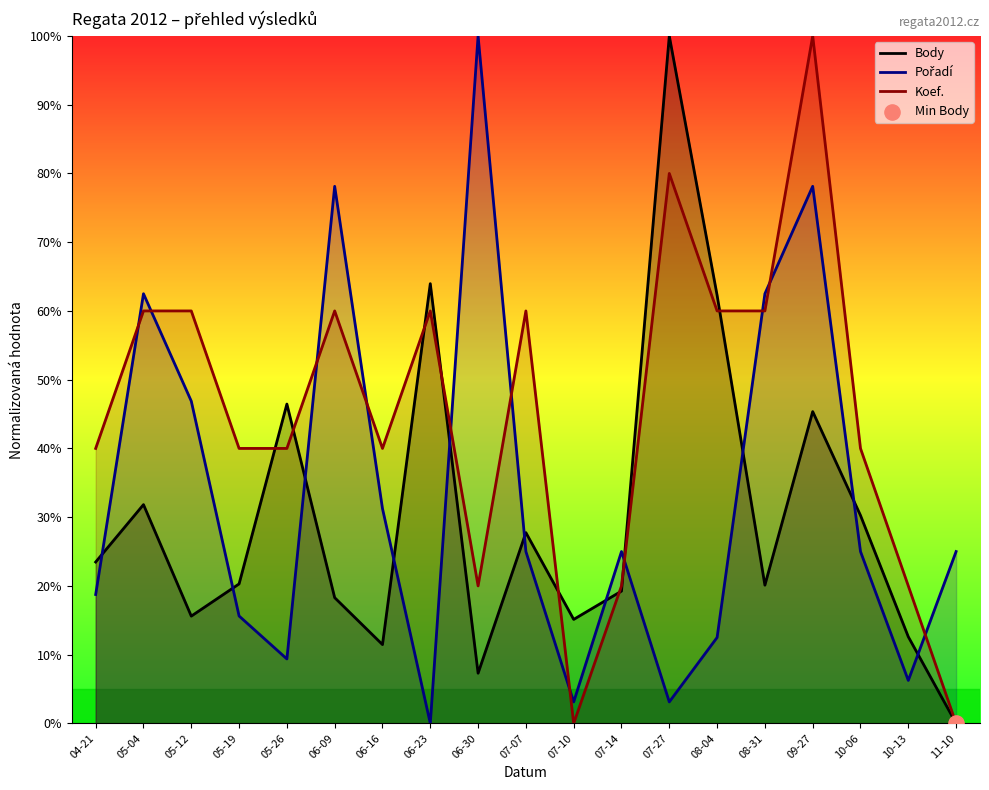

What is the total value across all series at 06-09?

156.4